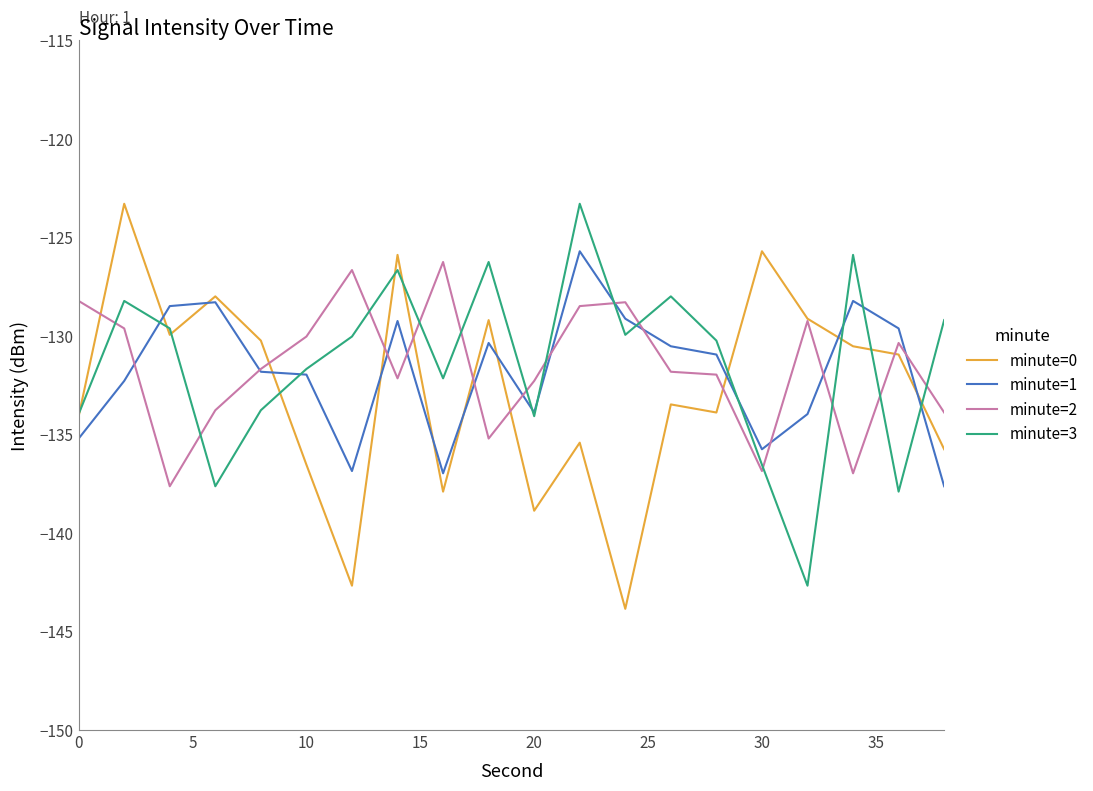

How many values in the minute=1 series exceed -130?

7